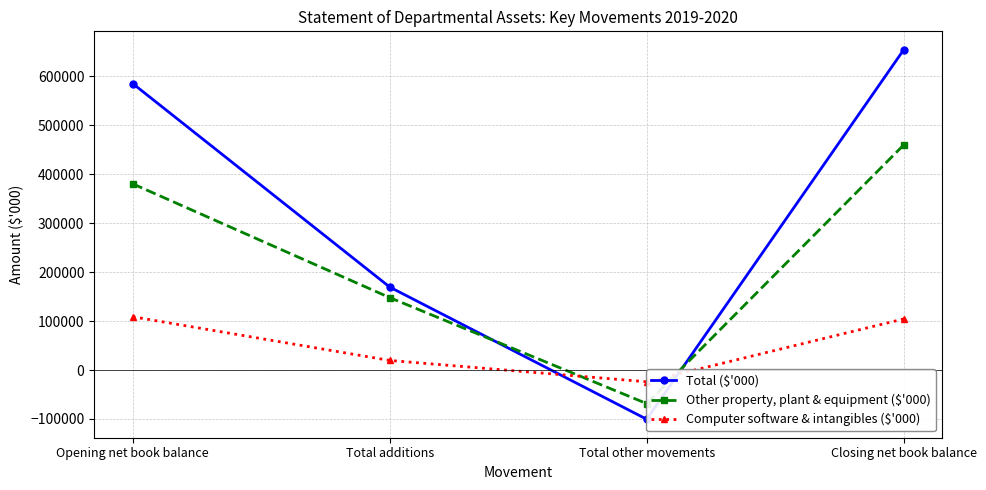

What is the greatest value displayed?

654269